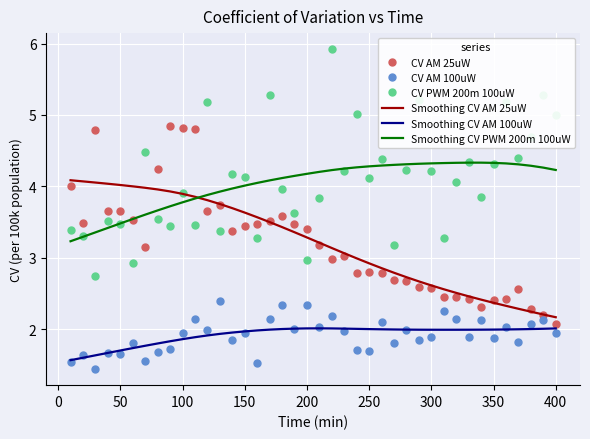

Which series ends up on top after the final intersection of CV AM 25uW and CV PWM 200m 100uW?

CV PWM 200m 100uW